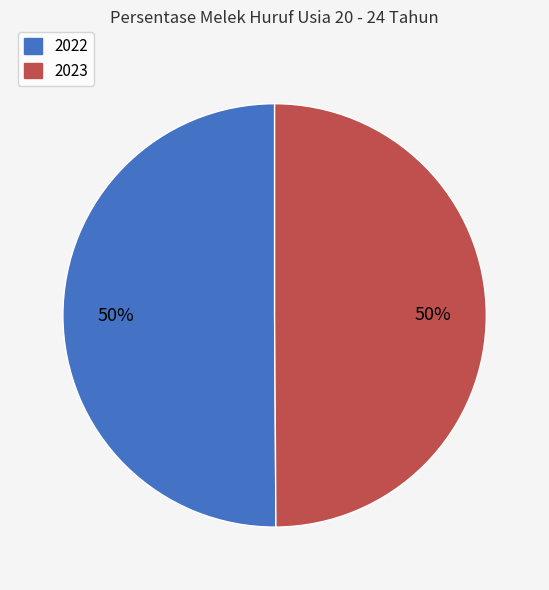

The 2022 slice represents 40% of the pie. True or false?

False